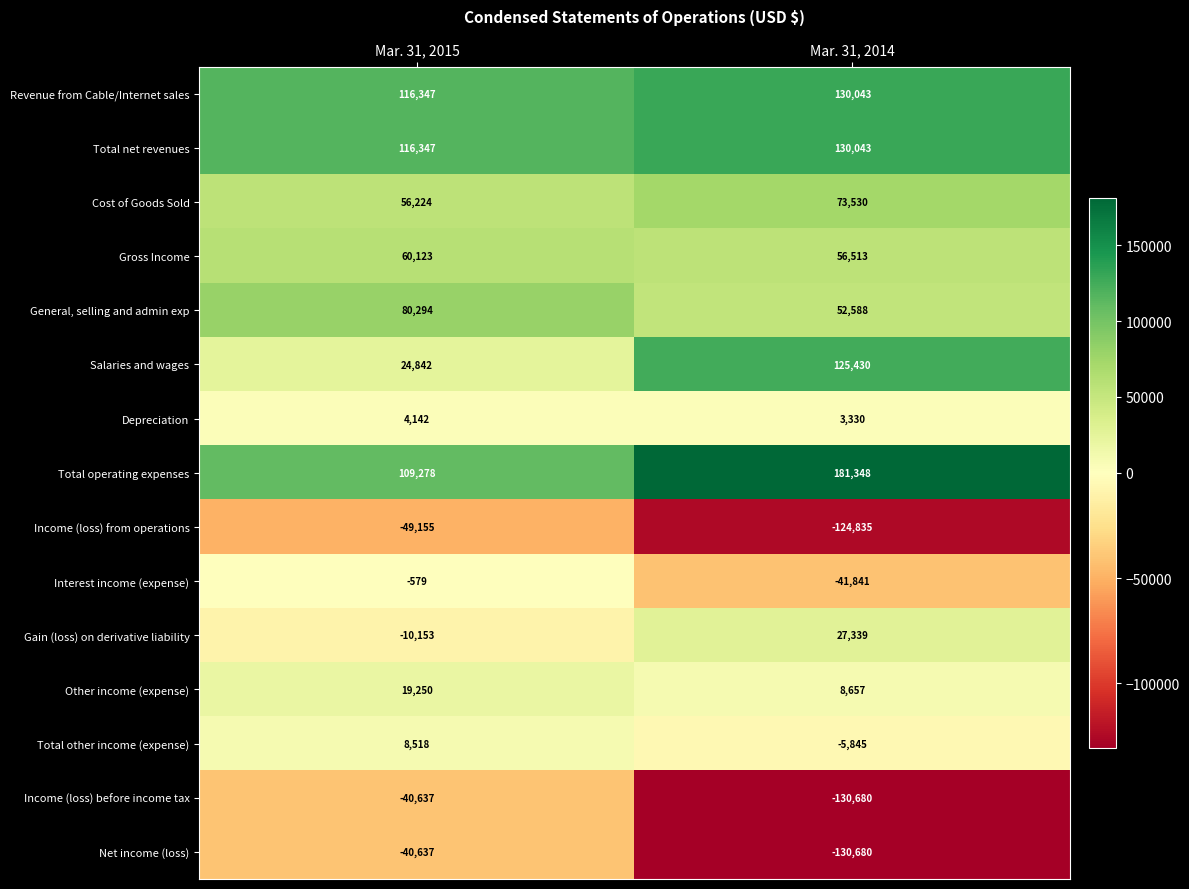

Which label corresponds to the smallest value in the chart?

Mar. 31, 2014